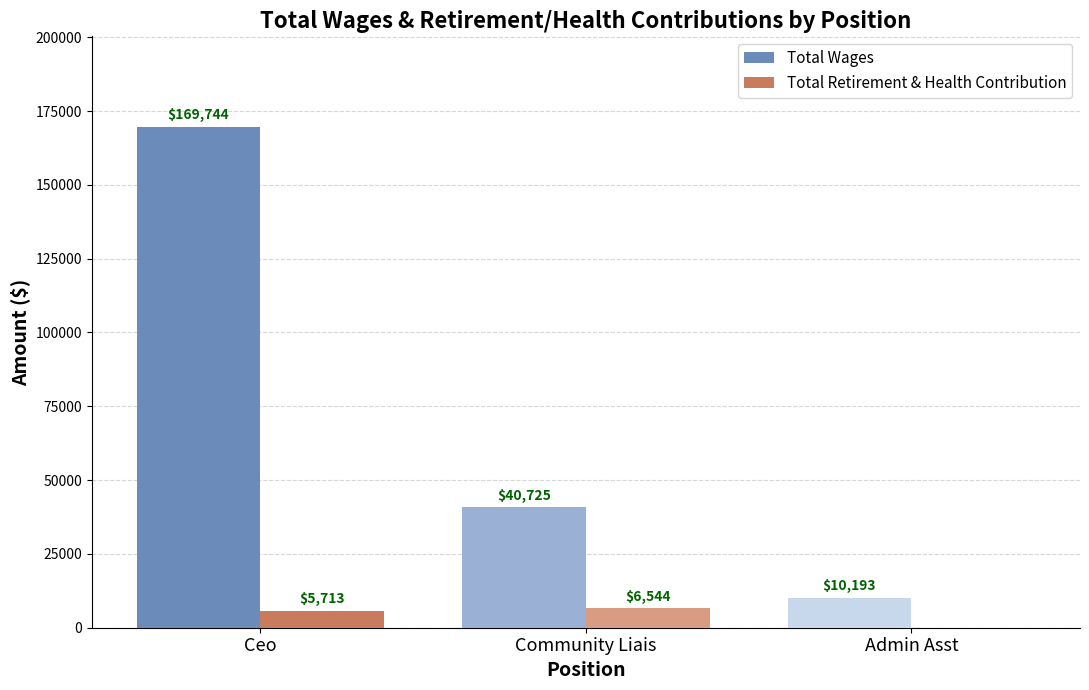

What is the sum of the Total Retirement & Health Contribution values at Admin Asst and Community Liais?

6544